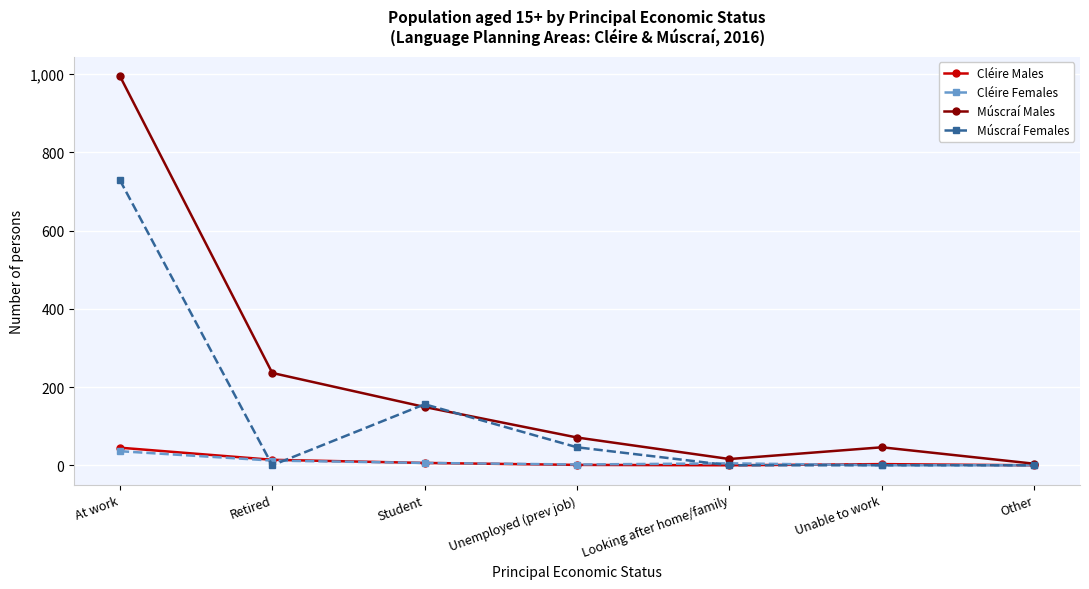

What are all the series names shown in the legend?

Cléire Males, Cléire Females, Múscraí Males, Múscraí Females